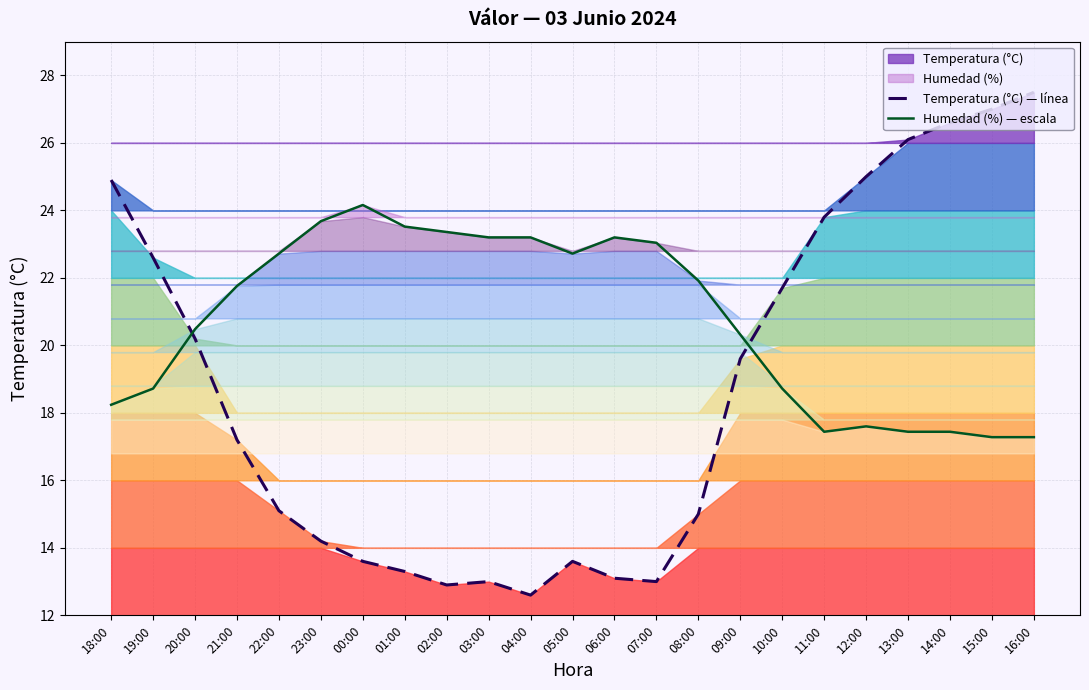

Reading left to right, transcribe all the data shown in this chart.

Temperatura (°C) — línea: 18:00=24.9	19:00=22.6	20:00=20.2	21:00=17.2	22:00=15.1	23:00=14.2	00:00=13.6	01:00=13.3	02:00=12.9	03:00=13.0	04:00=12.6	05:00=13.6	06:00=13.1	07:00=13.0	08:00=15.0	09:00=19.6	10:00=21.7	11:00=23.8	12:00=25.0	13:00=26.1	14:00=26.6	15:00=27.0	16:00=27.5
Humedad (%) — escala: 18:00=18.2	19:00=18.7	20:00=20.5	21:00=21.8	22:00=22.7	23:00=23.7	00:00=24.2	01:00=23.5	02:00=23.4	03:00=23.2	04:00=23.2	05:00=22.7	06:00=23.2	07:00=23.0	08:00=21.9	09:00=20.3	10:00=18.7	11:00=17.4	12:00=17.6	13:00=17.4	14:00=17.4	15:00=17.3	16:00=17.3